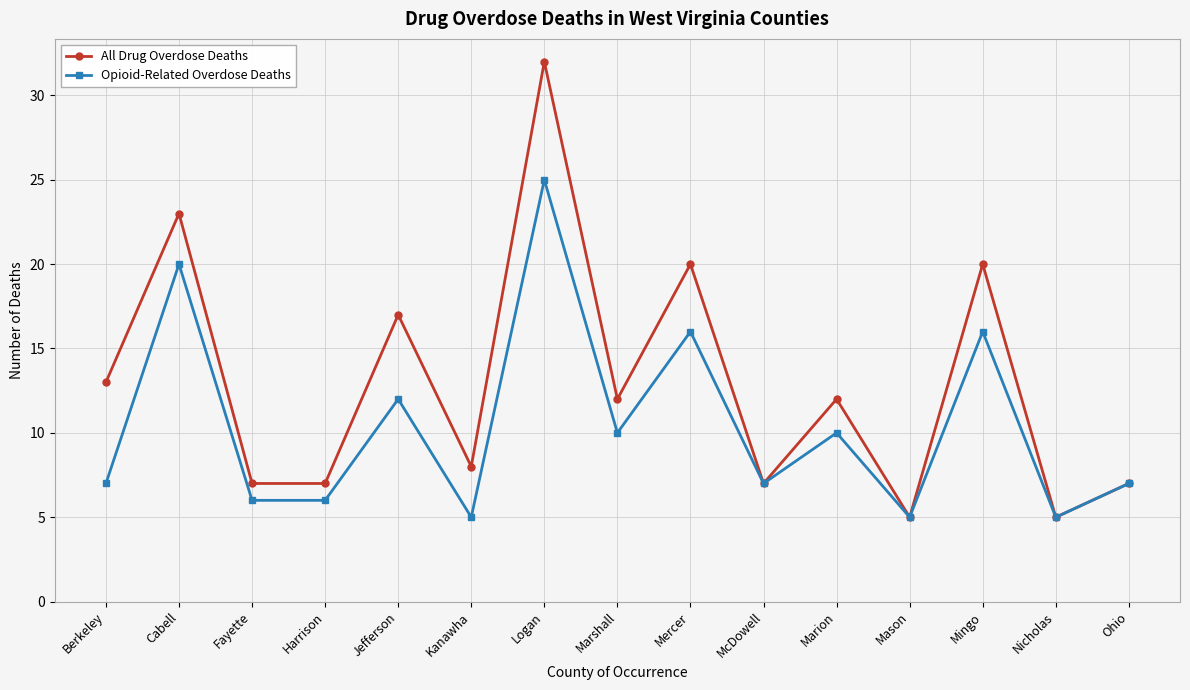

What is the lowest value of the Opioid-Related Overdose Deaths series?

5